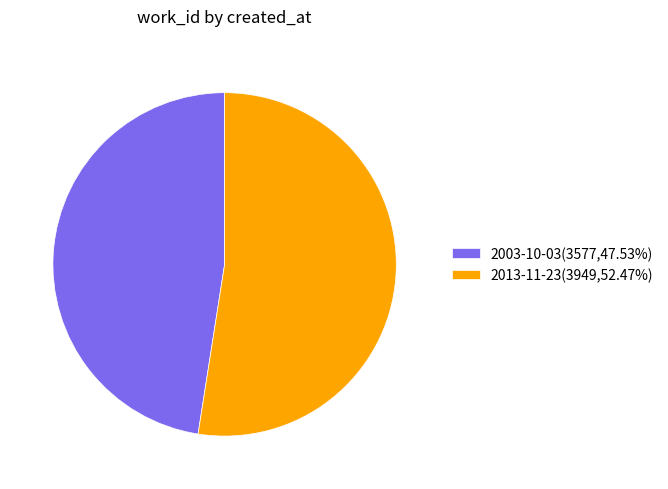

The 2003-10-03 slice represents 48% of the pie. True or false?

True